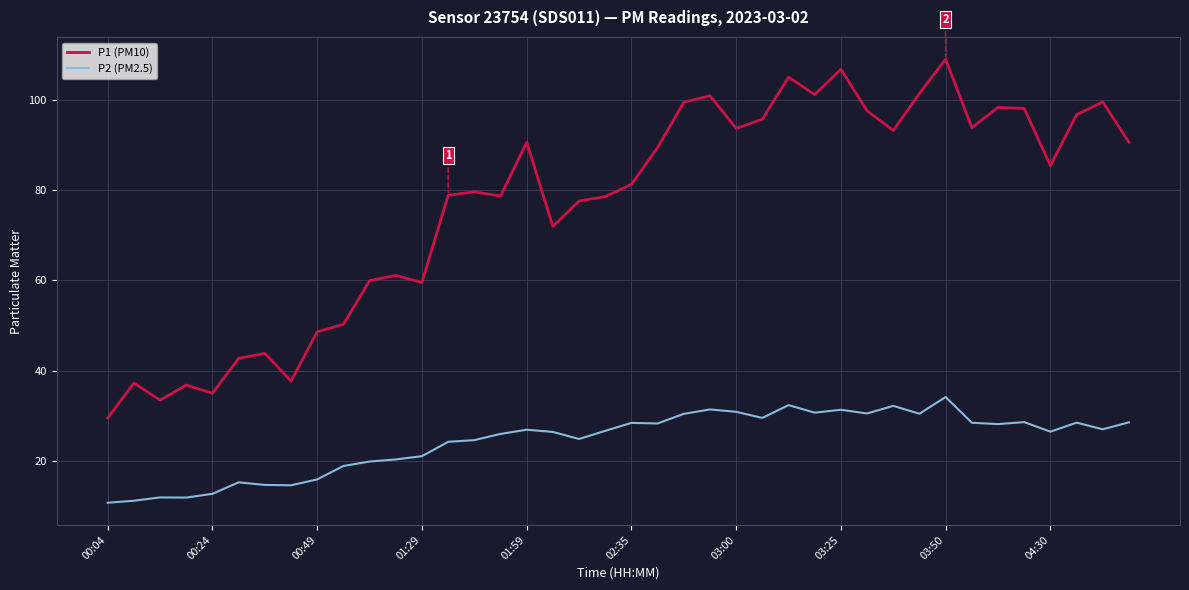

What is the highest value of the P1 (PM10) series?

109.0